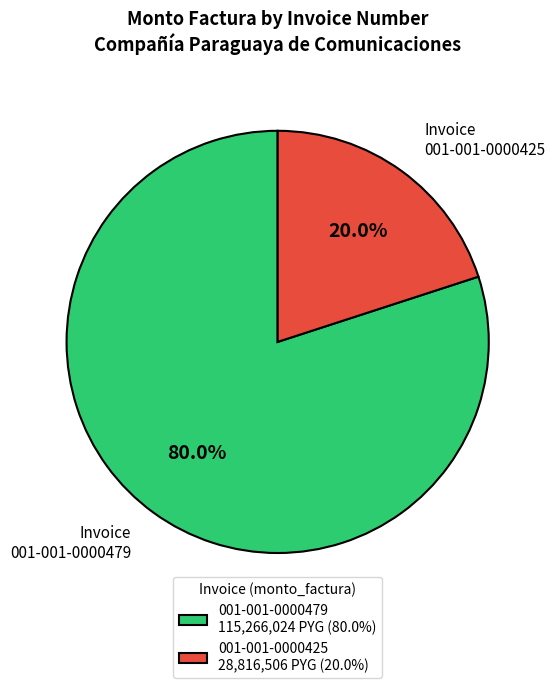

To the nearest percent, what is the combined percentage of 001-001-0000479 and 001-001-0000425?

100%